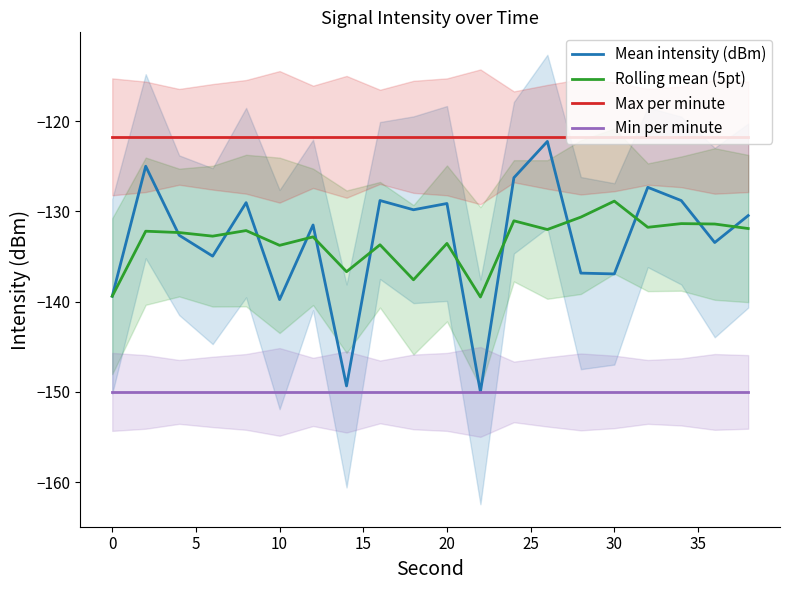

True or false: Mean intensity (dBm) and Min per minute intersect in this chart.

False